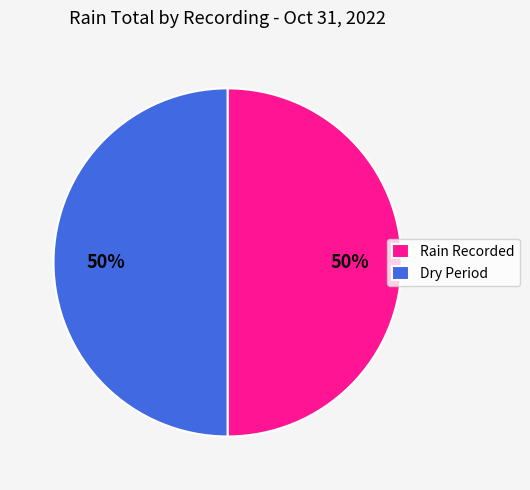

Is it true that Dry Period is 50% of the pie?

True